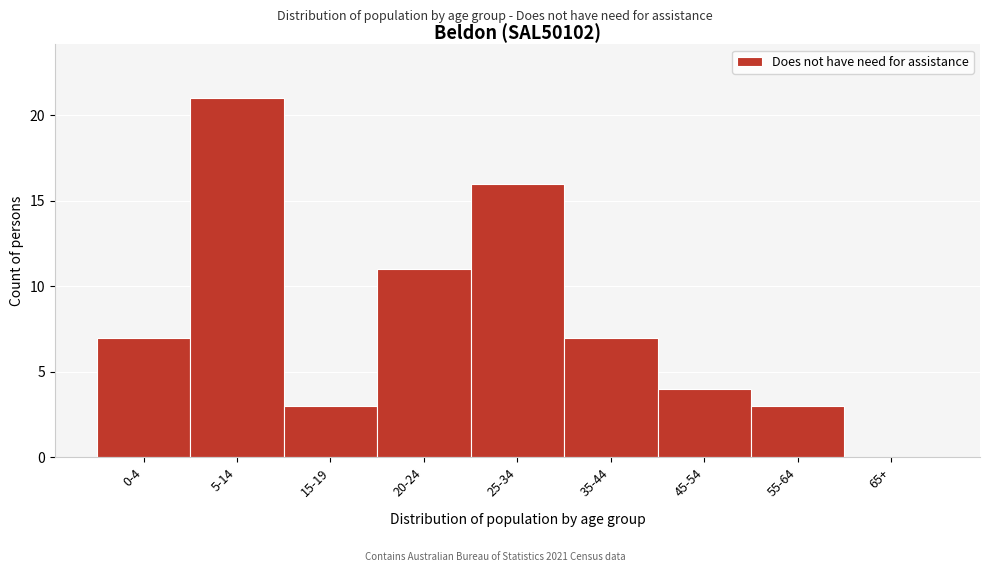

Reading left to right, what are all the values shown in this chart?

0-4=7	5-14=21	15-19=3	20-24=11	25-34=16	35-44=7	45-54=4	55-64=3	65+=0